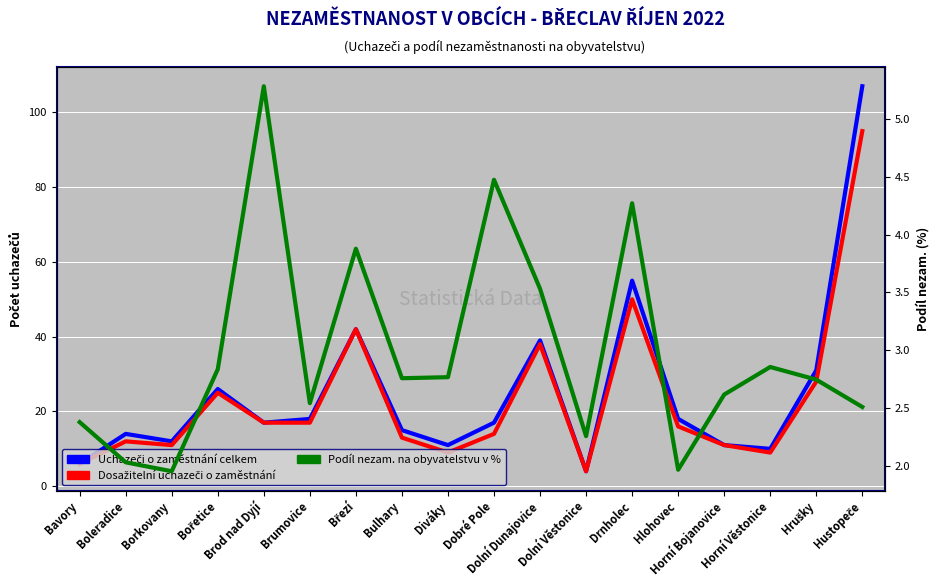

At which category is the sum across all series the highest?

Hustopeče